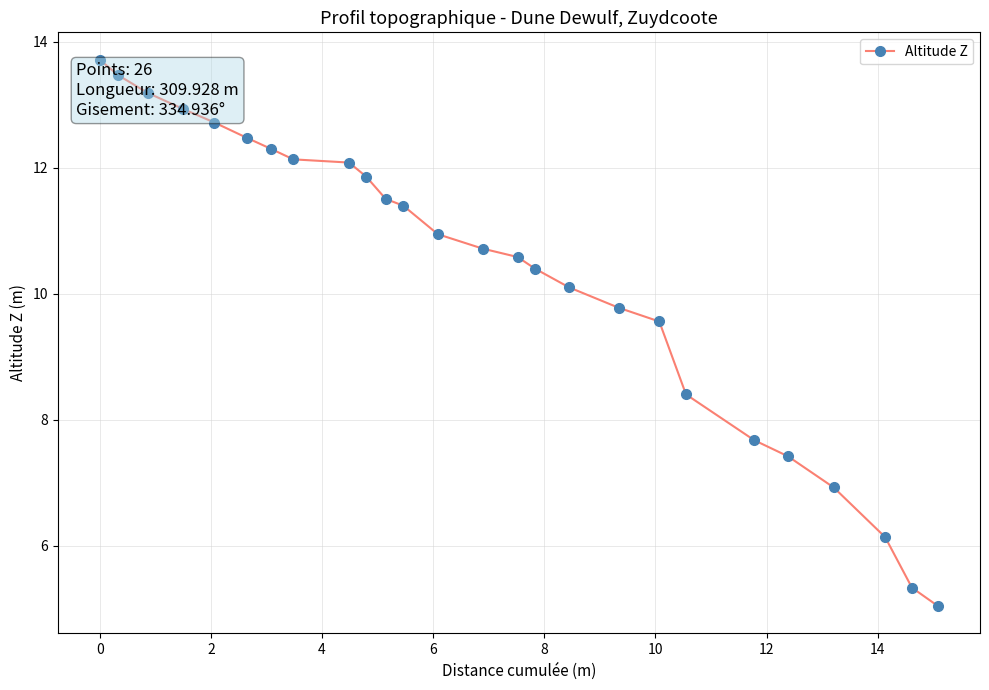

What is the value of the 4th point from the left?

12.9